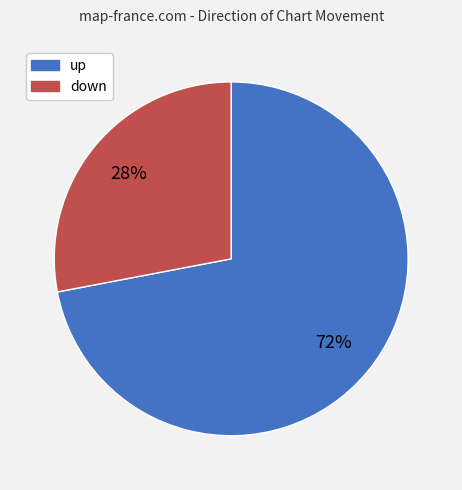

To the nearest percent, what is the difference between the up and down slice percentages?

44%